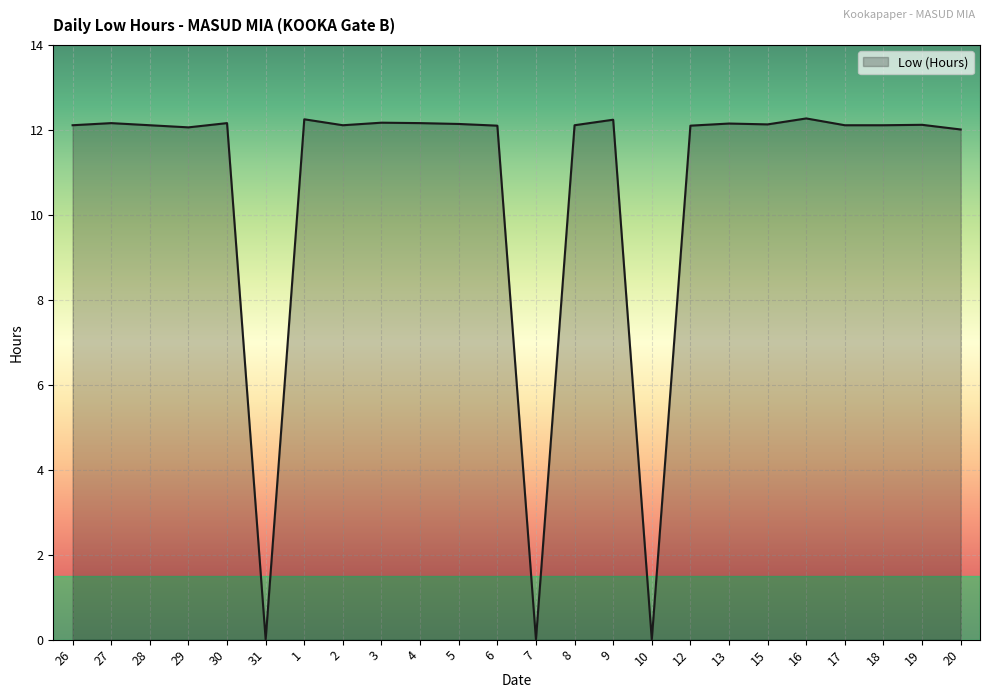

How many lines are shown in the chart?

1